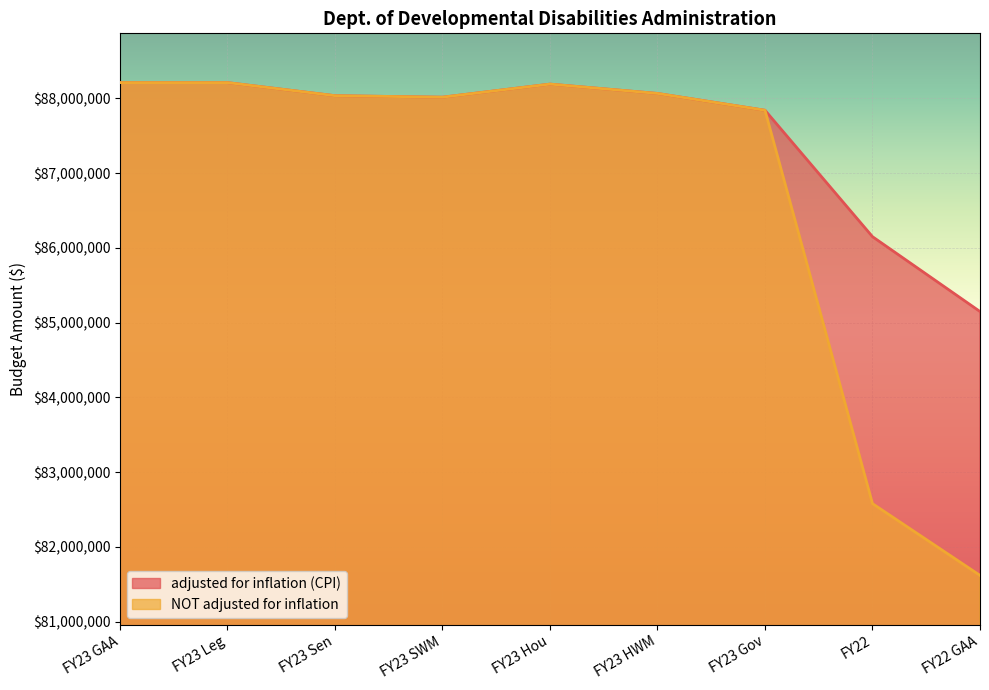

At how many categories does at least one series exceed 82895498?

9